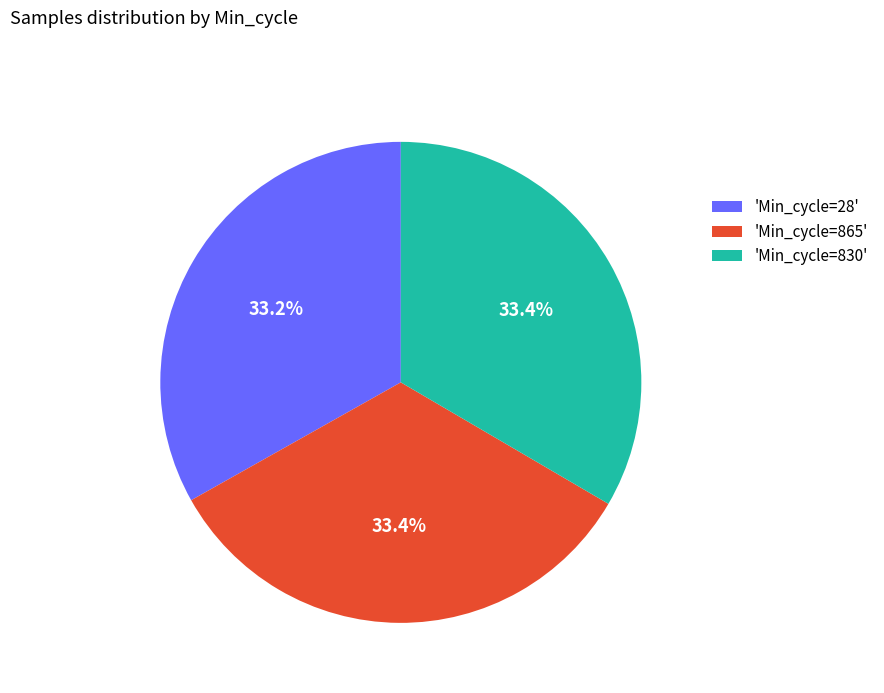

What is the ratio of the value at 'Min_cycle=830' to the value at 'Min_cycle=865'?

1.0